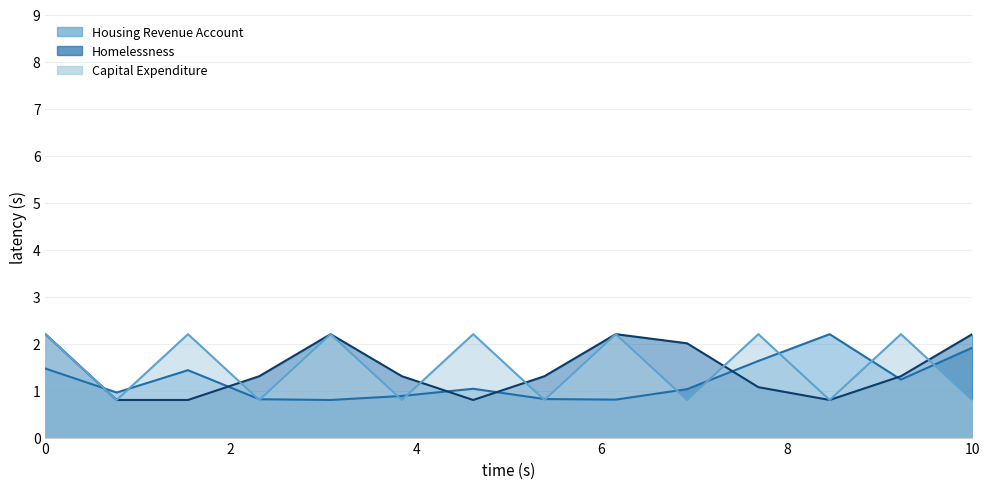

Which series has the widest spread of values?

Housing Revenue Account